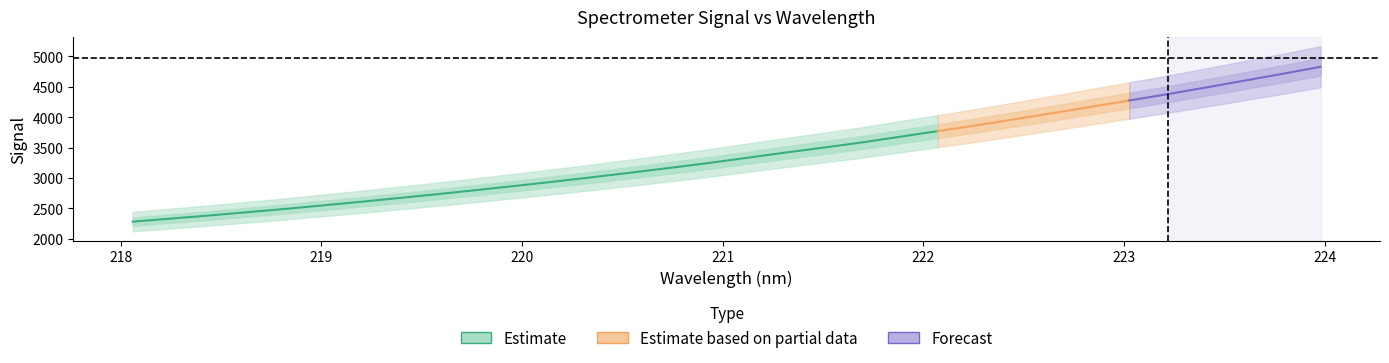

What is the sum of the values at 218.8244 and 218.6332?

4928.7